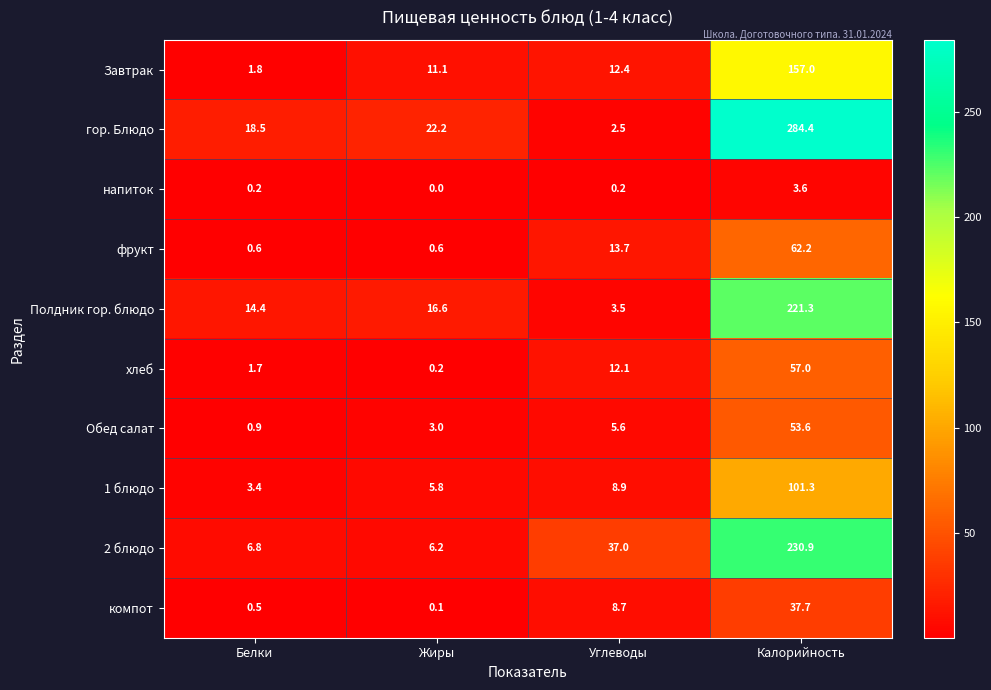

Rank the categories by хлеб value from lowest to highest.

Жиры, Белки, Углеводы, Калорийность